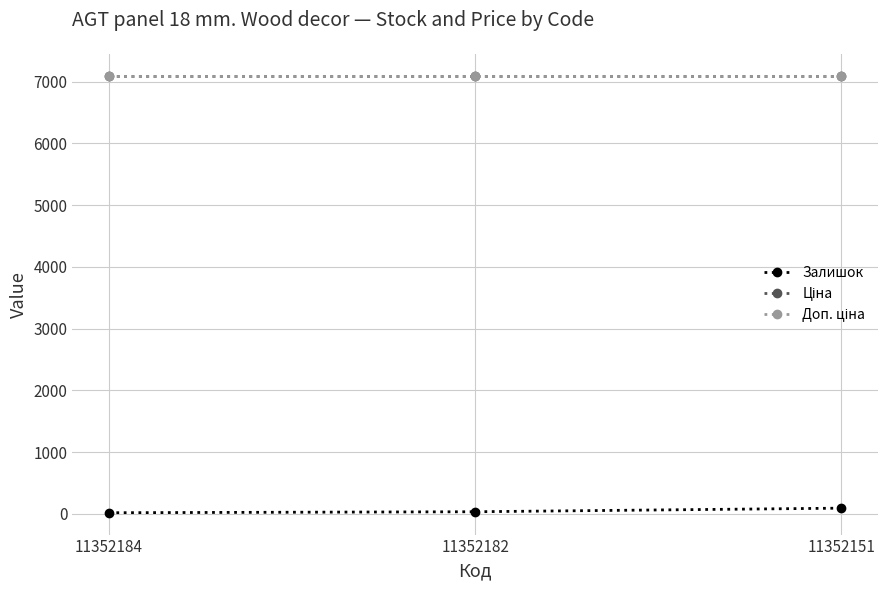

Does the chart have visible grid lines?

Yes